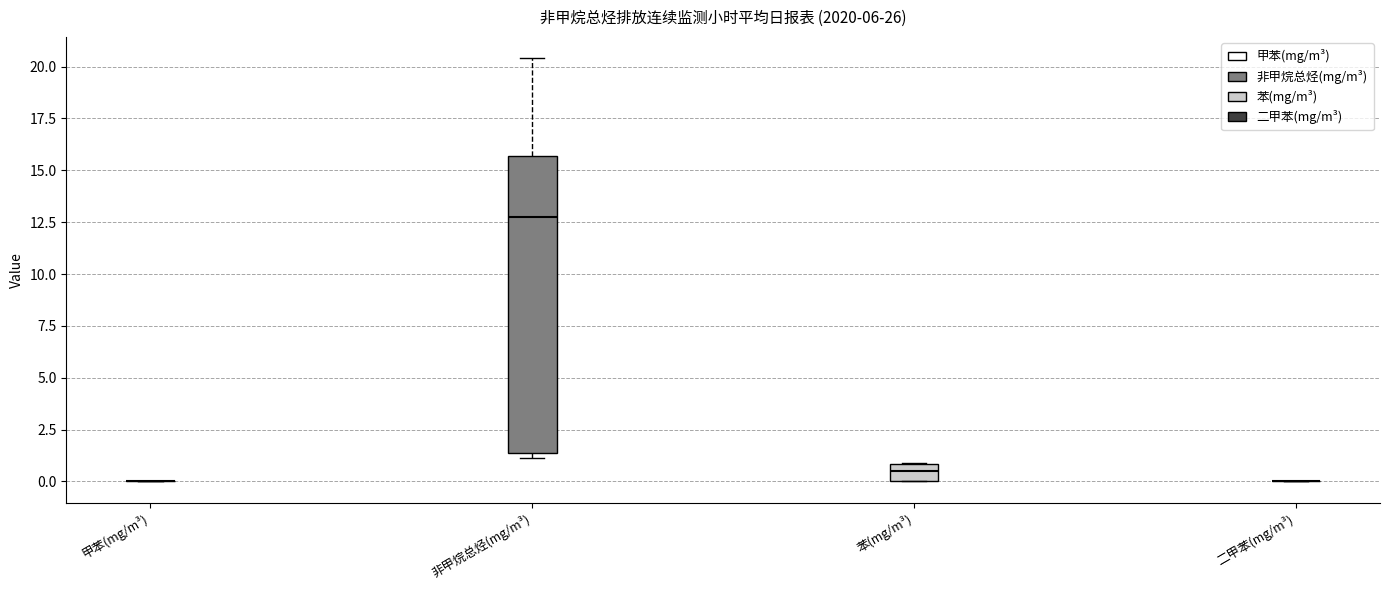

Reading left to right, transcribe this box plot: for each box, give where its median line is, the range the box spans, and where its two whiskers end, as read against the y-axis. The values are not printed on the chart, so give them approximately, as read against the axis.

甲苯(mg/m³): box collapsed to a line at 0.0, whiskers 0.0 to 0.0
非甲烷总烃(mg/m³): median 12.5, box 1.5 to 15.5, whiskers 1.0 to 20.5
苯(mg/m³): median 0.5, box 0.0 to 1.0, whiskers 0.0 to 1.0
二甲苯(mg/m³): box collapsed to a line at 0.0, whiskers 0.0 to 0.0